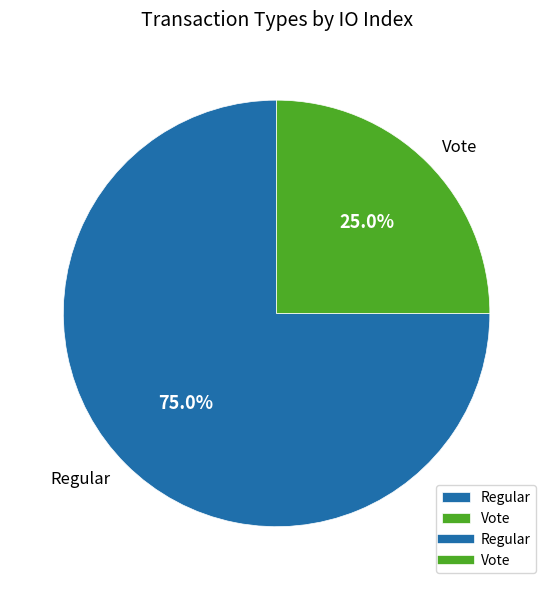

How much of the chart is everything except Vote?

75.0%